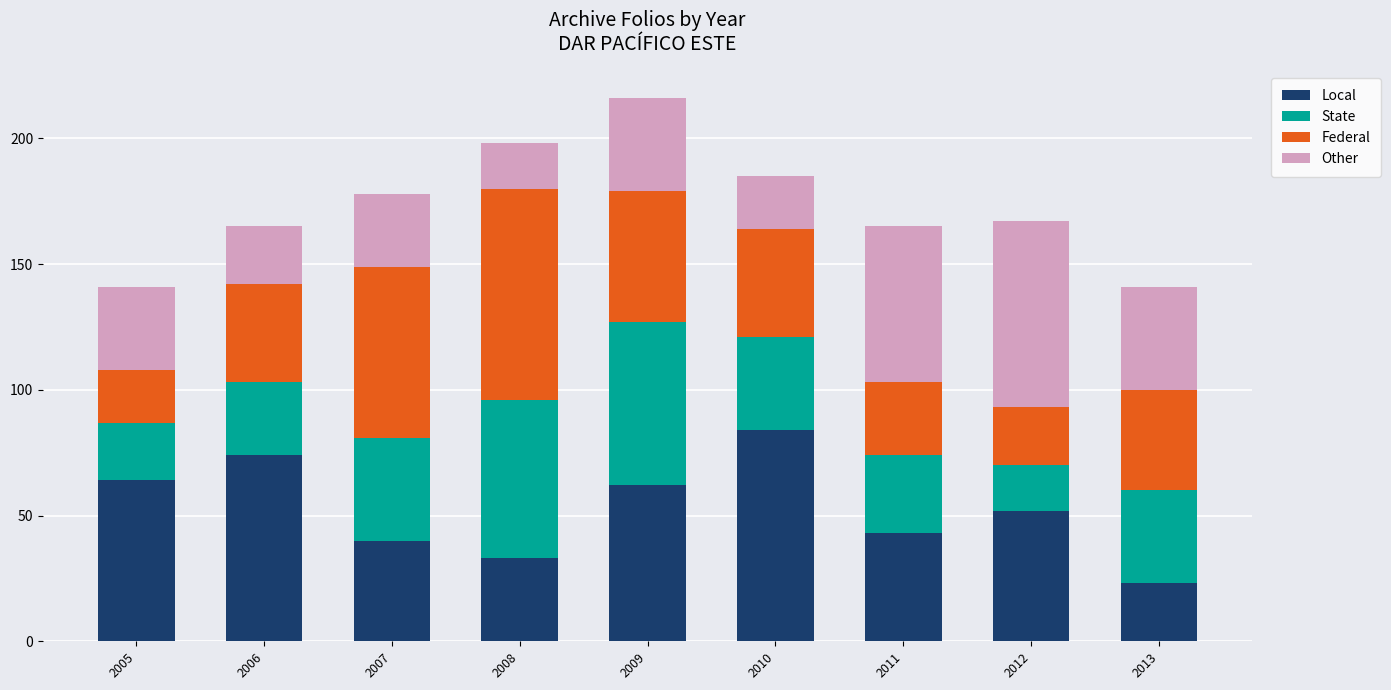

What is the total value across all series at 2012?

167